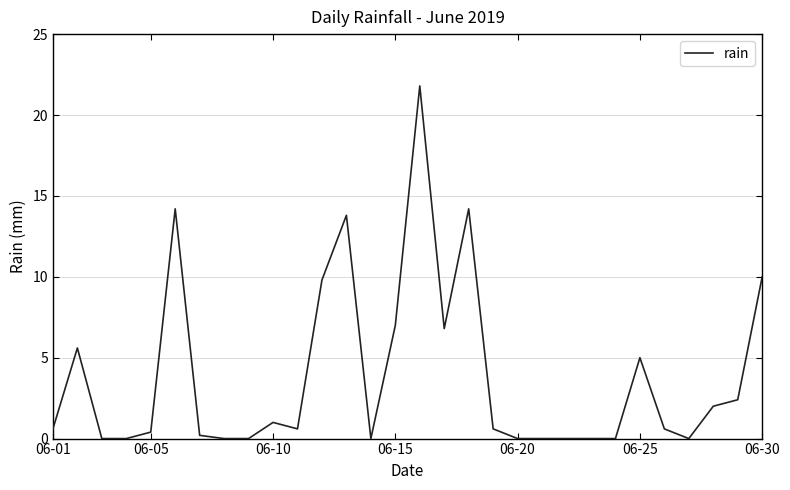

What is the greatest value displayed?

21.8